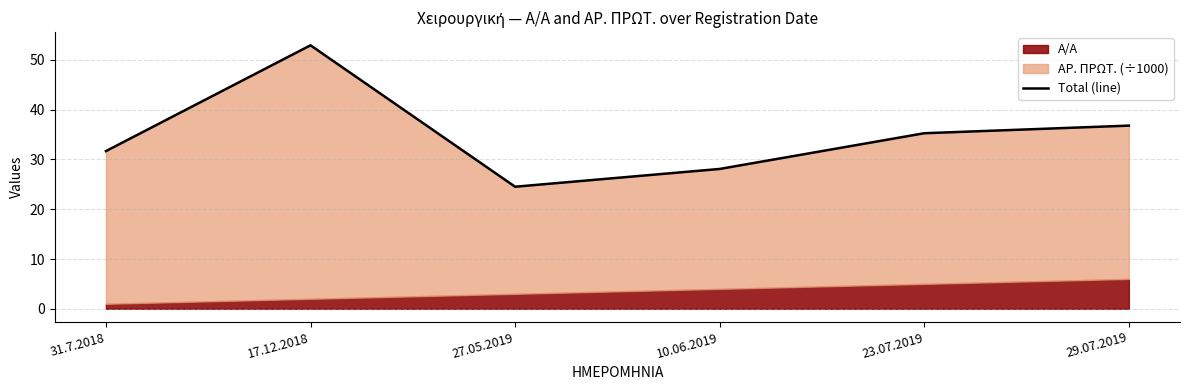

Which has a higher value, 29.07.2019 or 23.07.2019?

29.07.2019